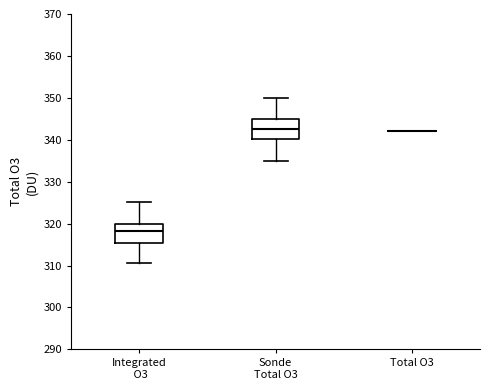

Reading left to right, read every box against the y-axis: the position of its median line, the range the box covers, and the ends of its whiskers. The values are not printed on the chart, so give them approximately, as read against the axis.

Integrated O3: median 318, box 315 to 320, whiskers 311 to 325
Sonde Total O3: median 343, box 340 to 345, whiskers 335 to 350
Total O3: box collapsed to a line at 342, whiskers 342 to 342